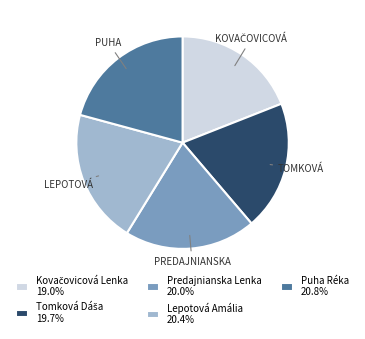

How many segments does this pie chart have?

5